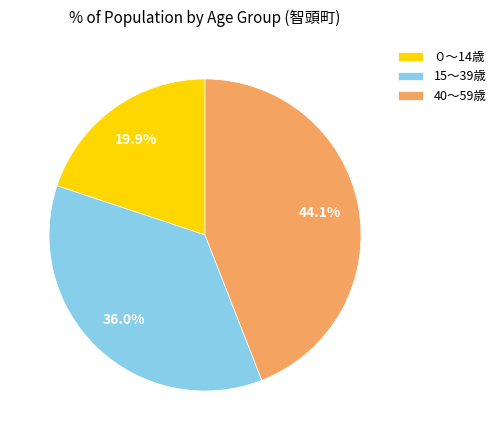

How much of the chart is everything except 40～59歳?

55.9%